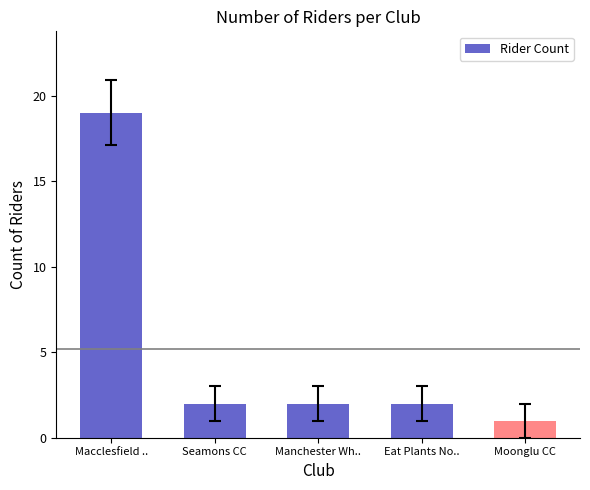

How many series are shown in this chart?

1